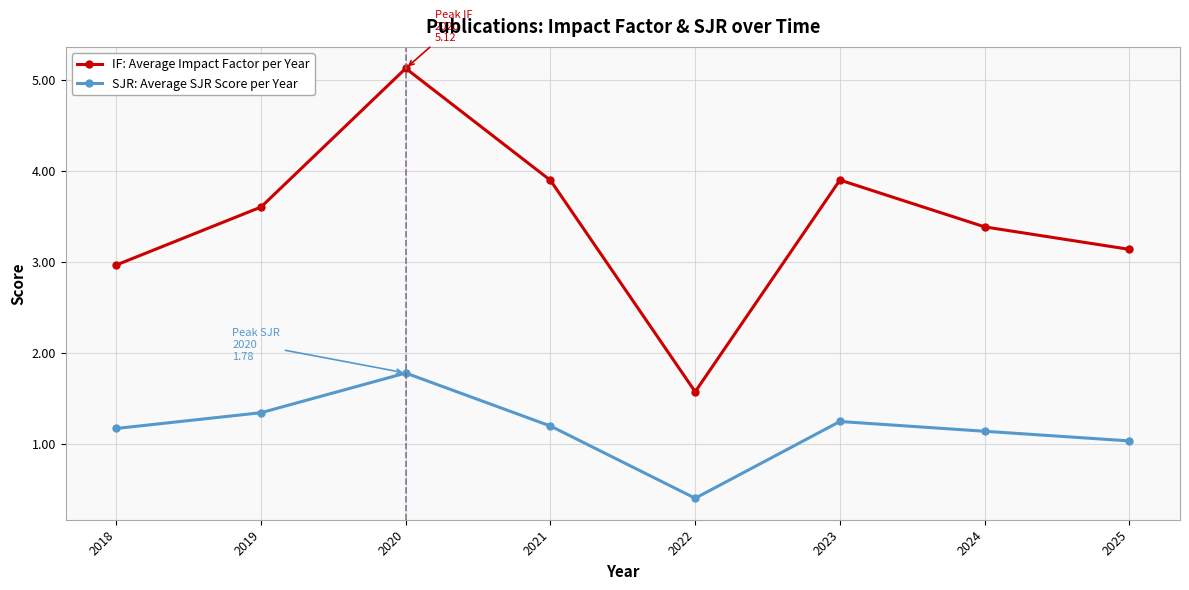

What is the value of the SJR: Average SJR Score per Year point at the 5th from the left?

0.4